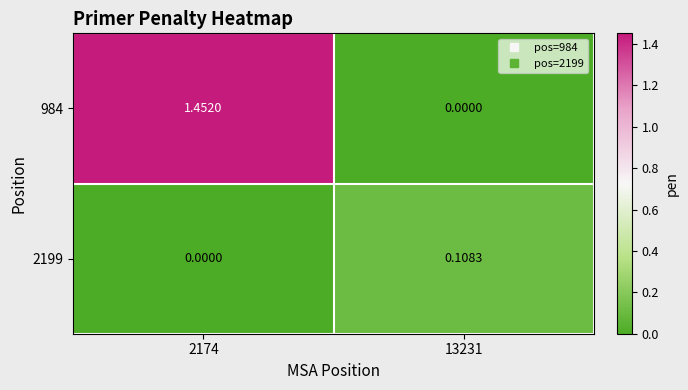

Which series has the largest range (max minus min)?

984